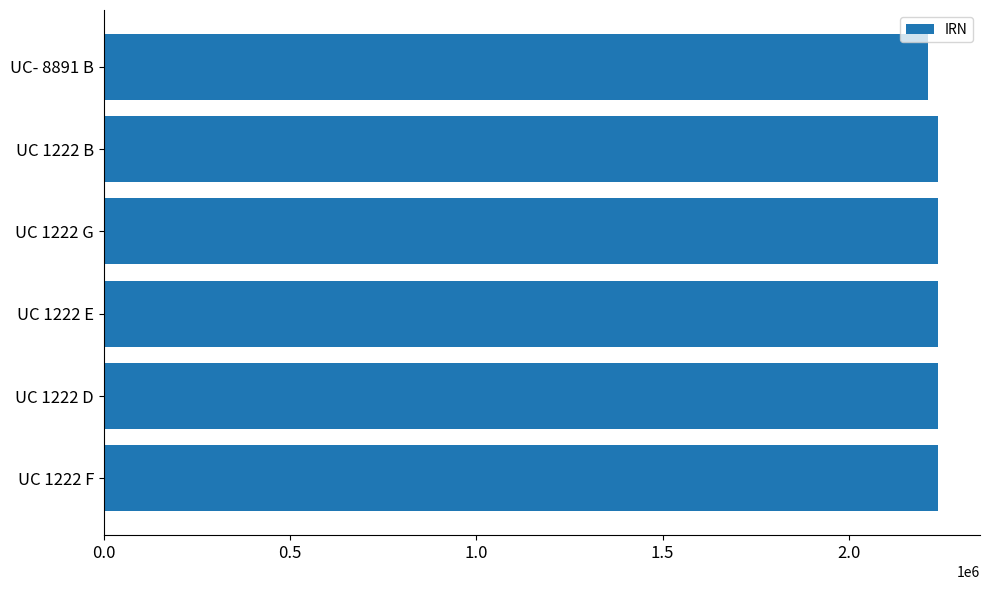

Approximately how many times larger is the value at UC 1222 B compared to UC 1222 G?

1.0